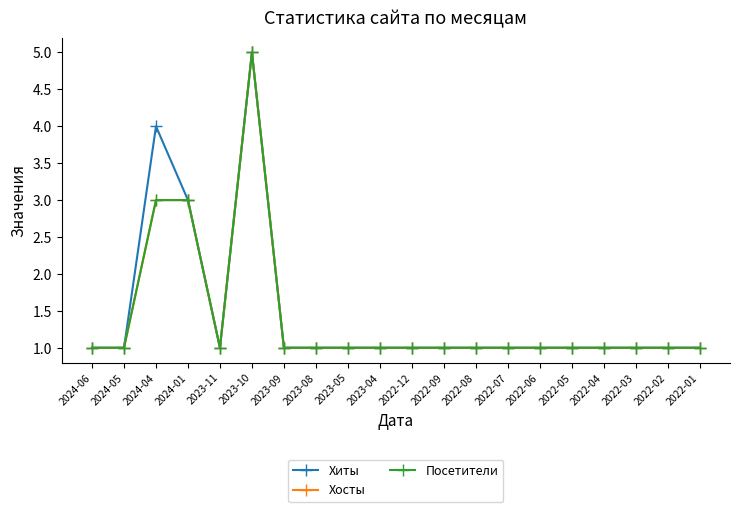

Count the Хосты values in the range 1 to 2.

17